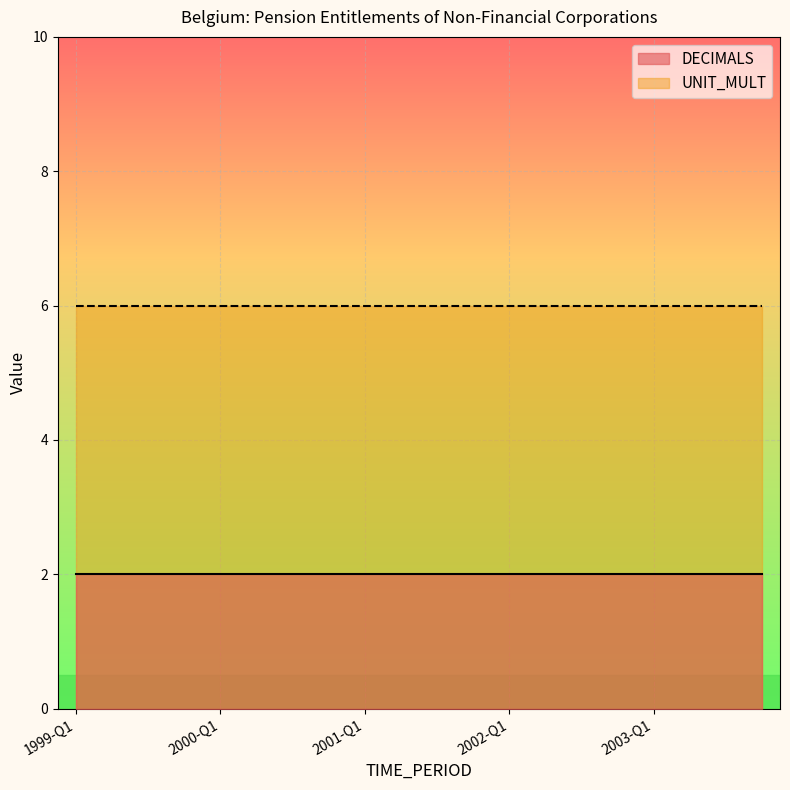

True or false: DECIMALS and UNIT_MULT cross at least once.

False